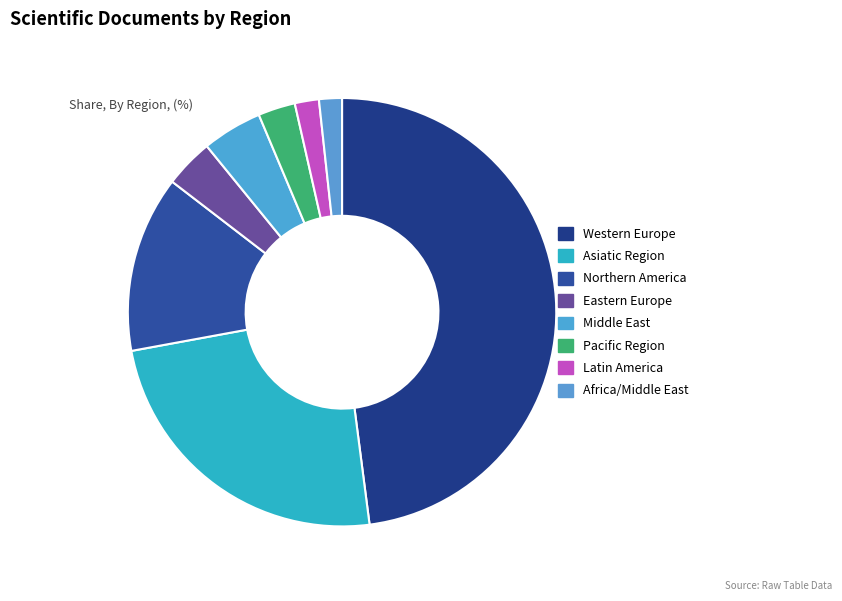

To the nearest percent, what is the difference between the largest and smallest slice percentages?

46%